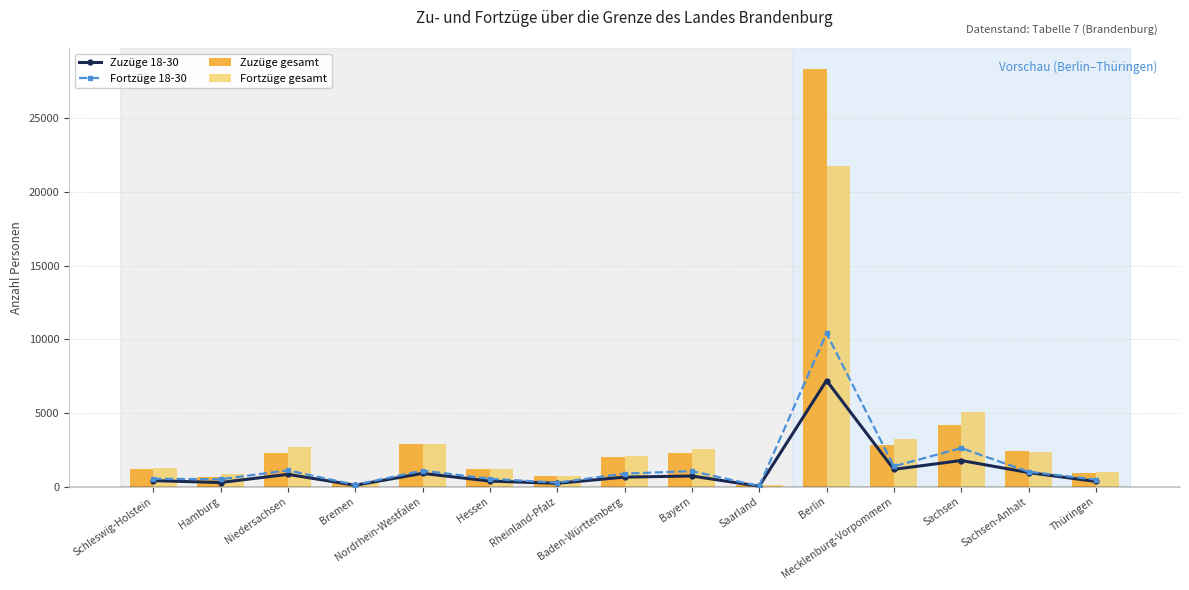

Where is Zuzüge 18-30 nearest to the value 3618?

Sachsen